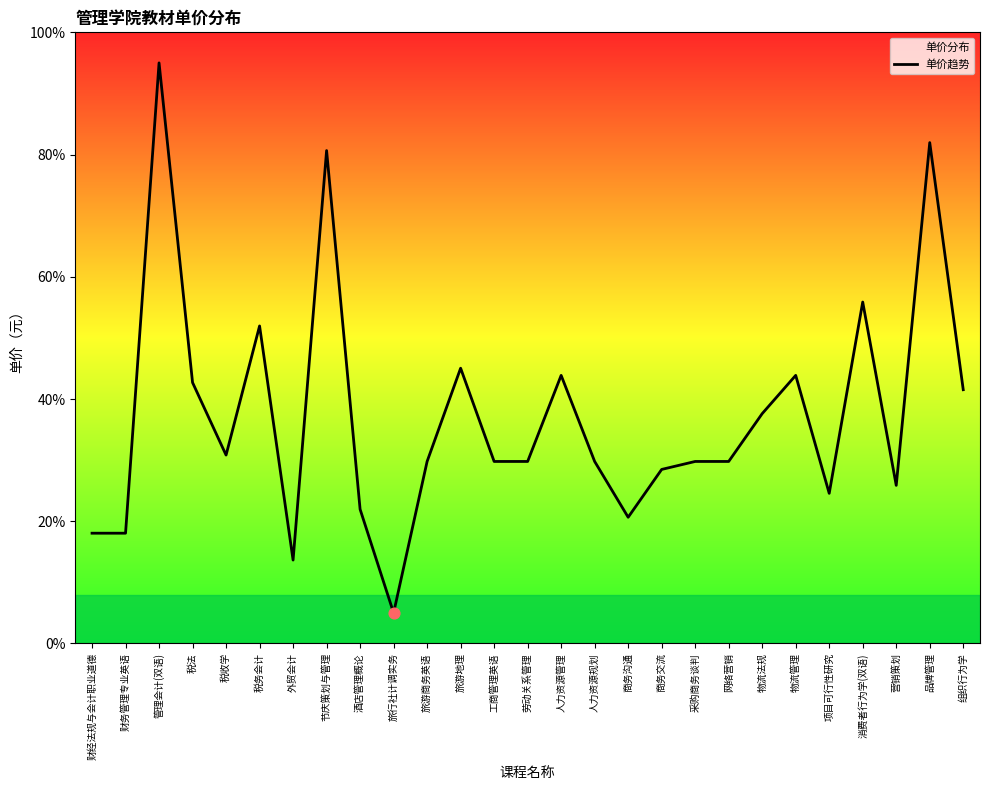

Which has a higher value, 项目可行性研究 or 税务会计?

税务会计